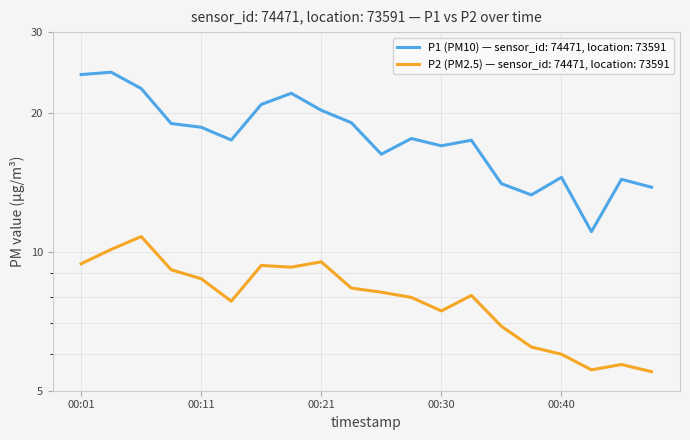

Which series changed the most between 00:38 and 00:47?

P2